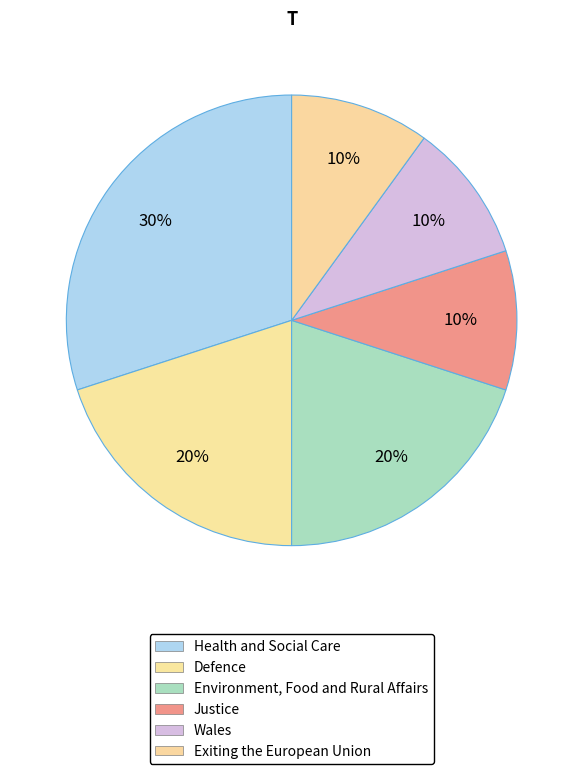

What is the total percentage of Justice and Wales?

20.0%